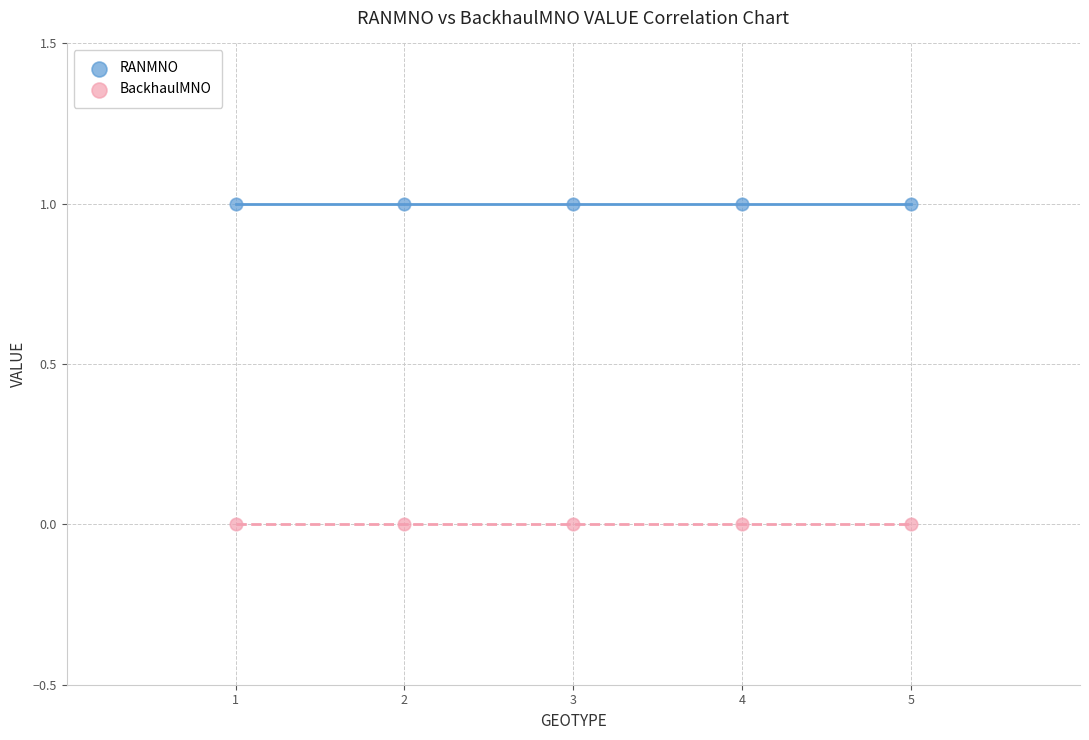

What are all the series names shown in the legend?

RANMNO, BackhaulMNO